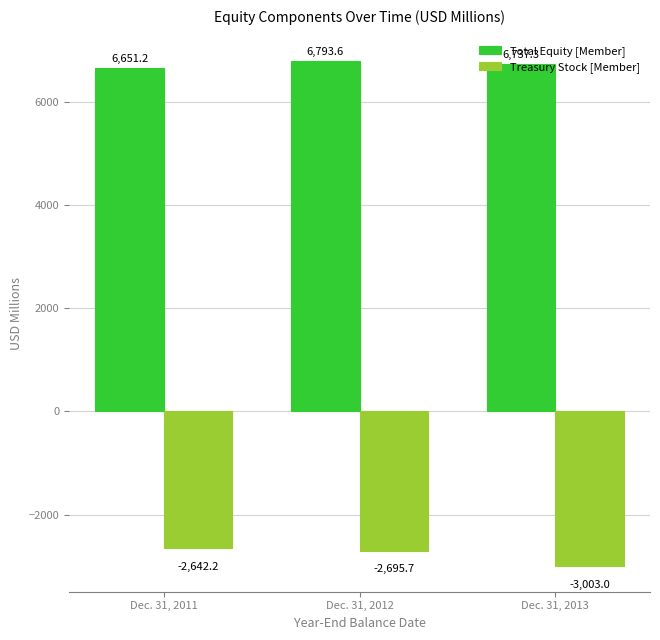

How many data points in Treasury Stock [Member] are less than -2695?

2